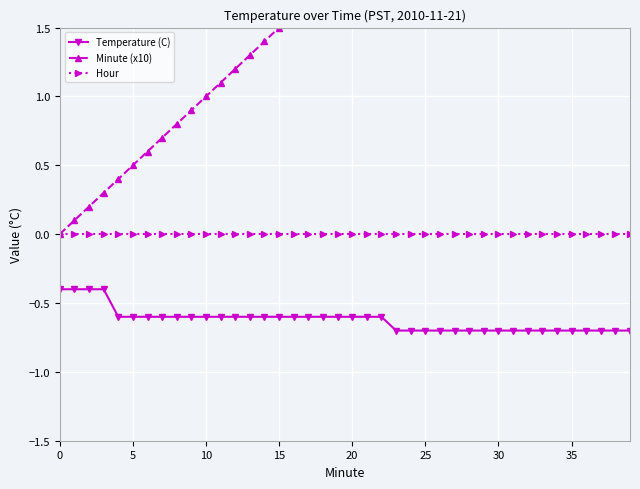

What is the value of the Temperature (C) point at the 13th from the left?

-0.6